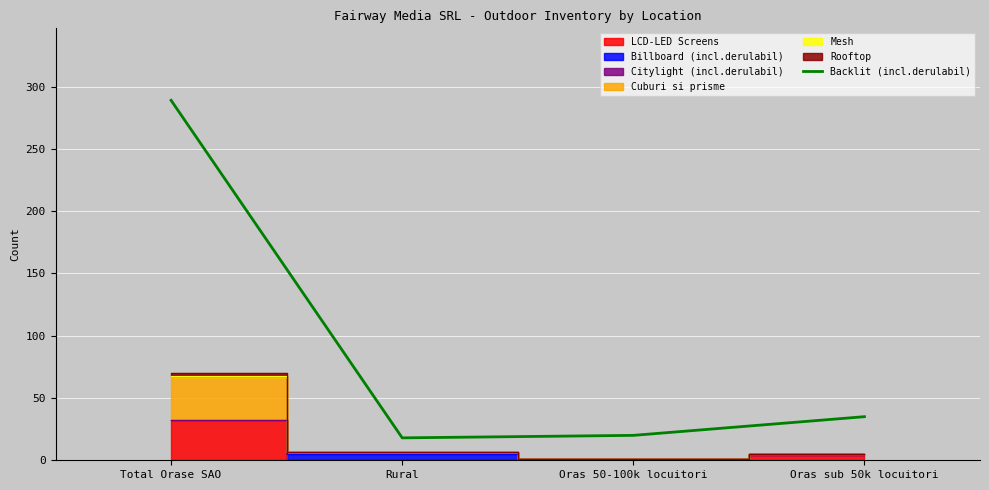

Reading right to left, transcribe all the data shown in this chart.

35	20	18	289